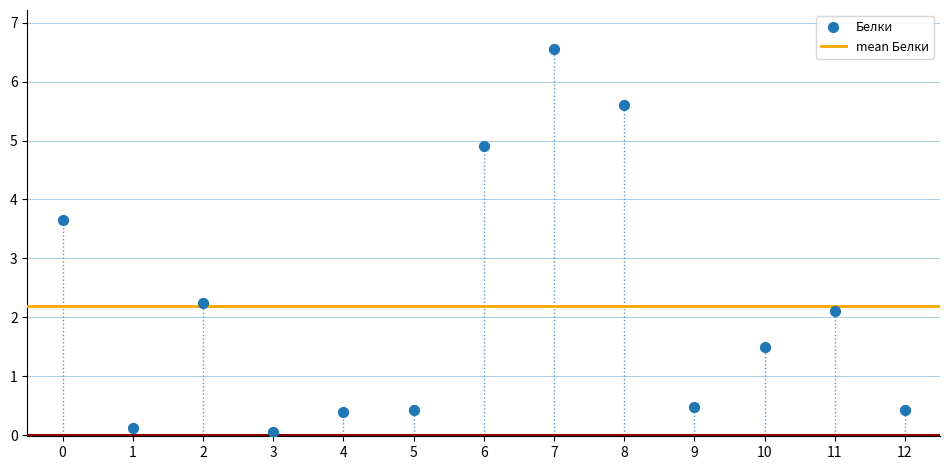

What is the range of Y values (max minus min)?

6.5